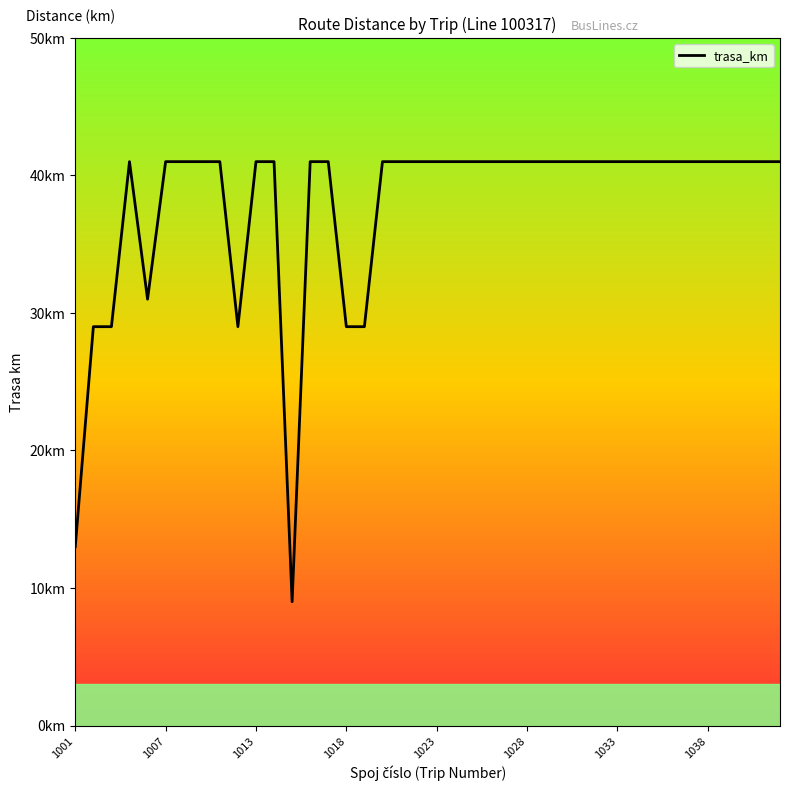

Does the chart have visible grid lines?

No